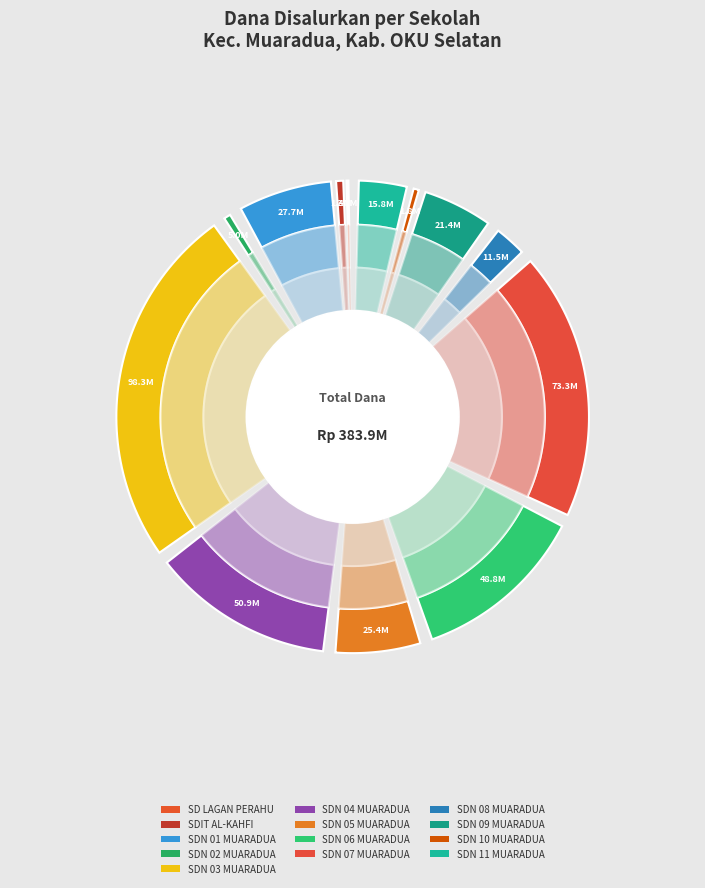

How many slices are in this pie chart?

13